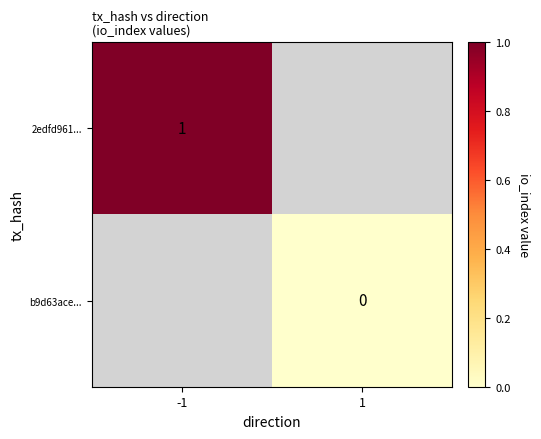

The value of 2edfd961... at -1 is 1. True or false?

True